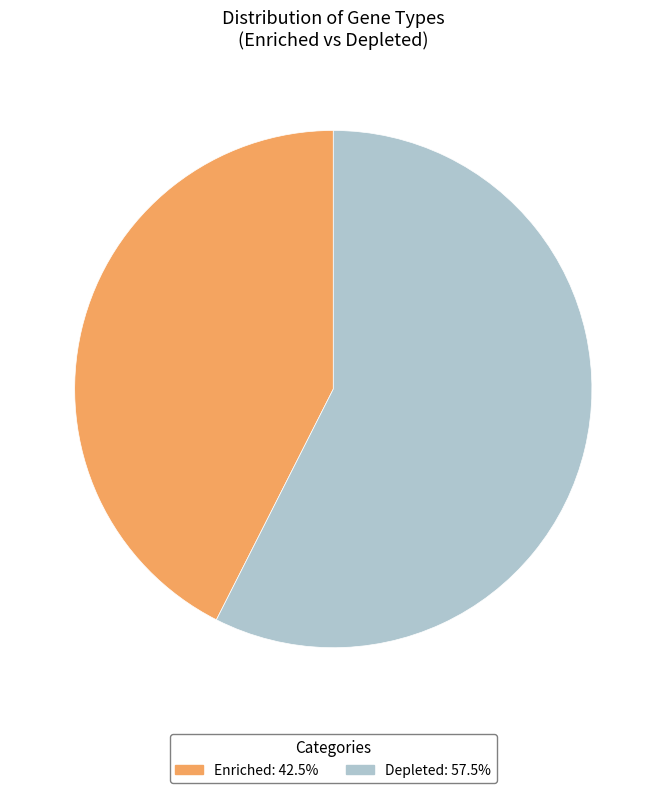

Does any single category account for the majority?

Yes